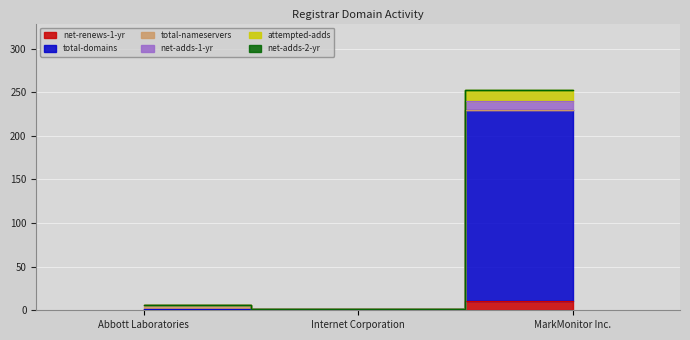

How many values in the total-domains series exceed 2?

1